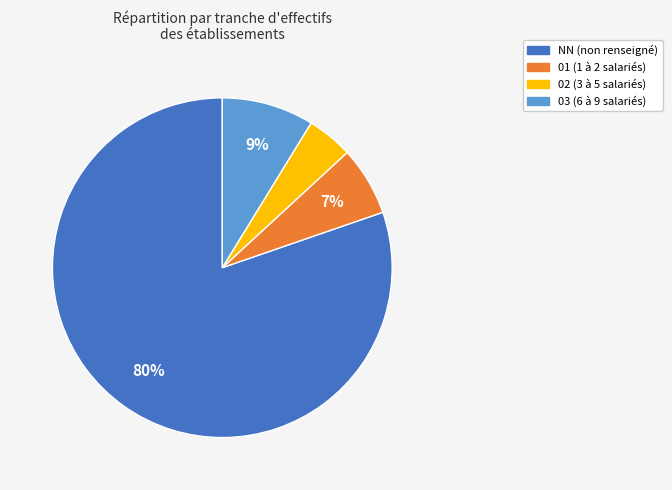

Rank the categories by value from lowest to highest.

02, 01, 03, NN